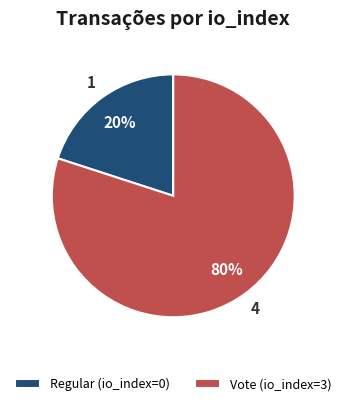

What is the smallest slice in the pie chart?

Regular (io_index=0)